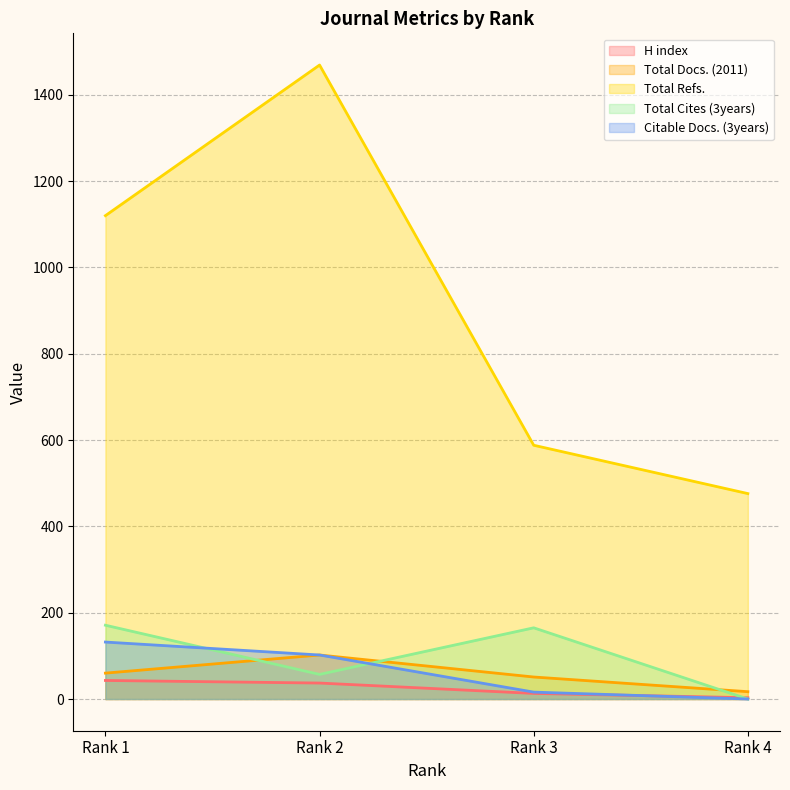

Between Rank 4 and Rank 1, which is larger?

Rank 1